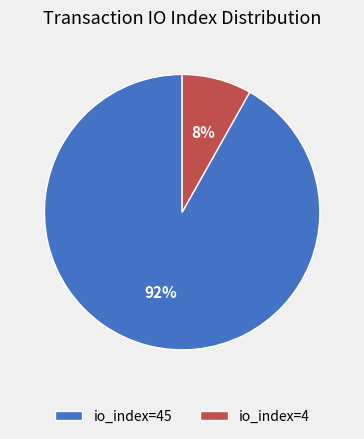

To the nearest percent, what percentage of the pie is io_index=45?

92%